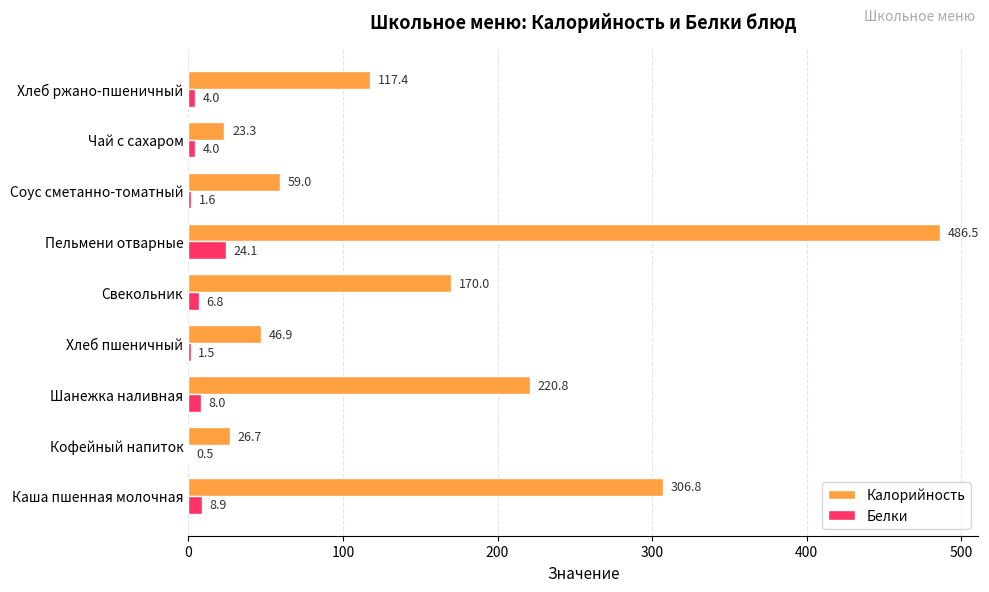

What are all the series names shown in the legend?

Калорийность, Белки